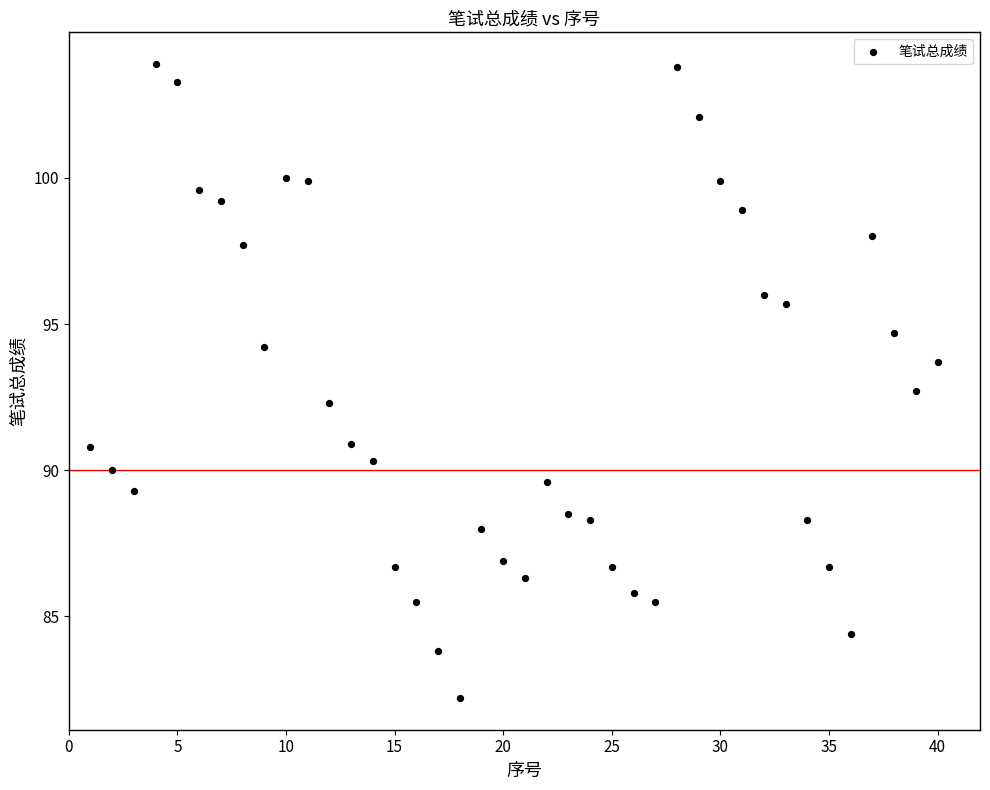

What is the range of X values (max minus min)?

39.0